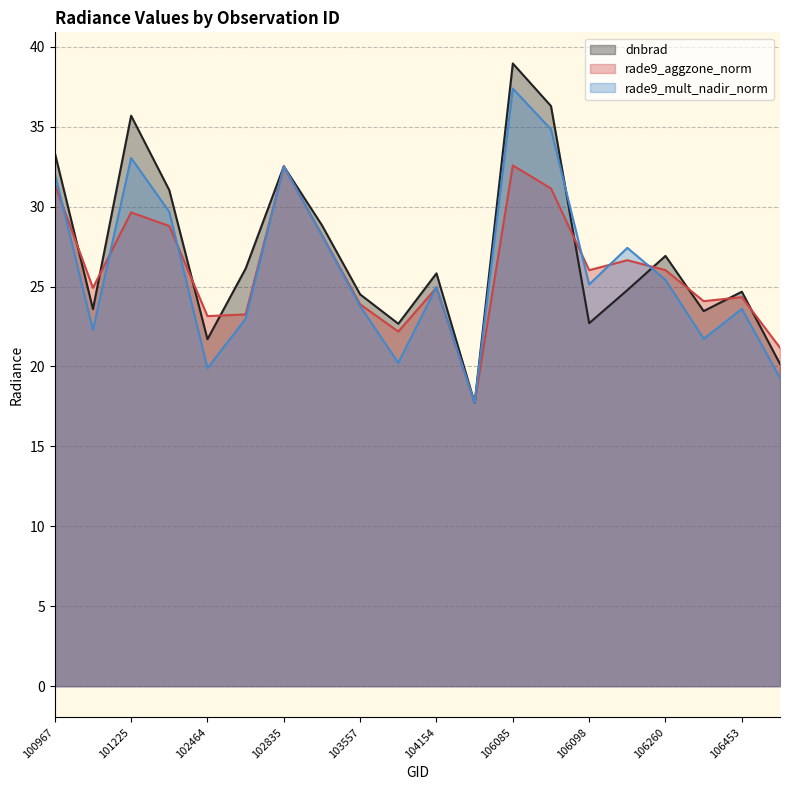

Is it true that dnbrad equals 15.3 at 102835?

False